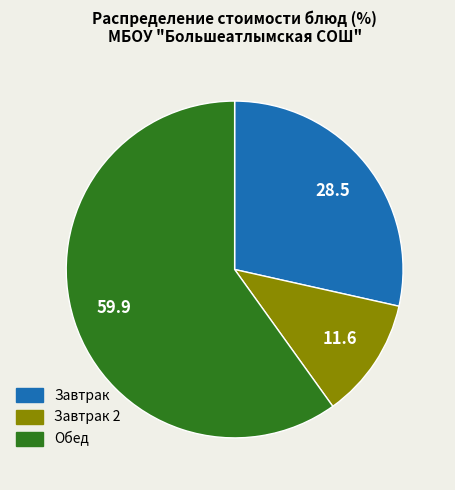

Is there a majority slice in this chart?

Yes